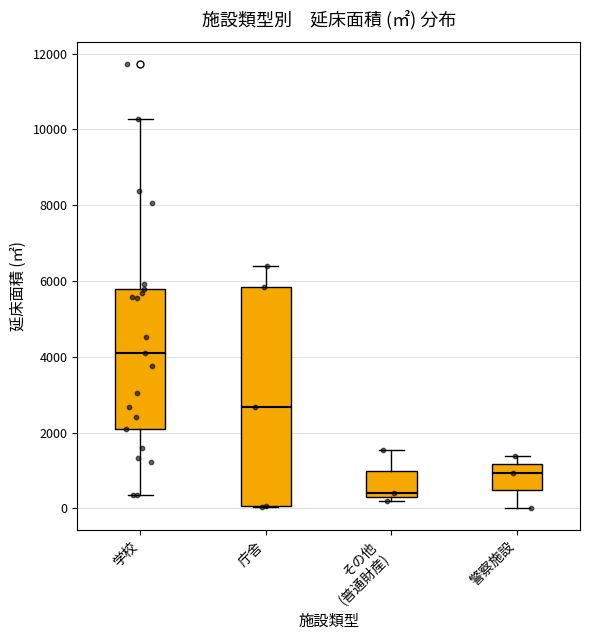

Reading left to right, transcribe this box plot: for each box, give where its median line is, the range the box spans, and where its two whiskers end, as read against the y-axis. The values are not printed on the chart, so give them approximately, as read against the axis.

学校: median 4200, box 2000 to 5800, whiskers 400 to 10200
庁舎: median 2600, box 0 to 5800, whiskers 0 to 6400
その他 (普通財産): median 400 (just above the box's lower edge), box 400 to 1000, whiskers 200 to 1600
警察施設: median 1000, box 400 to 1200, whiskers 0 to 1400